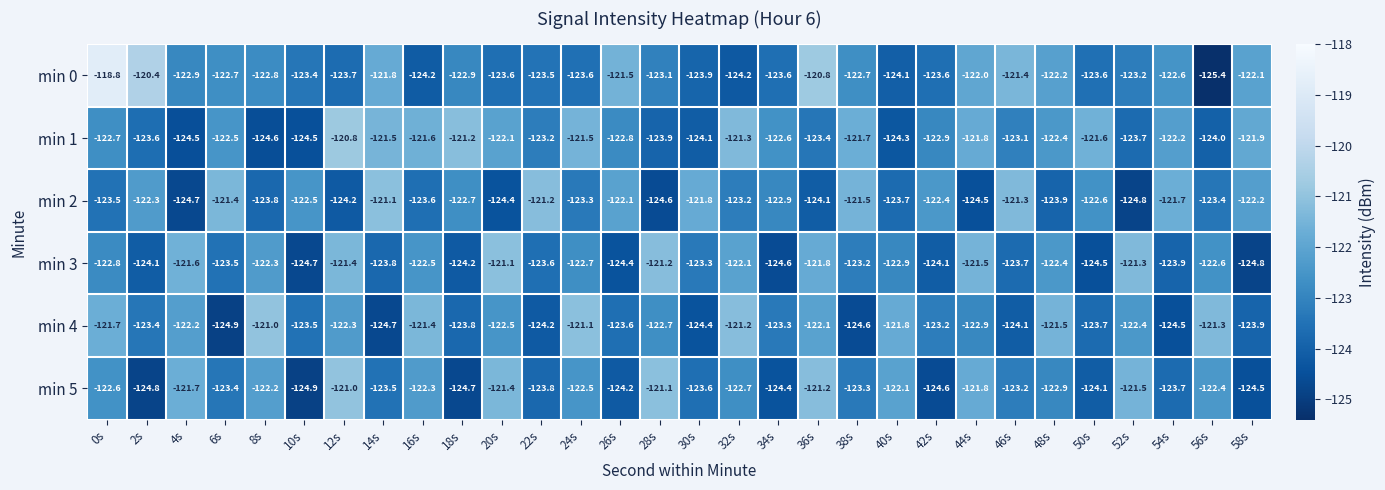

What is the difference between the min 4 values at 4s and 0s?

0.5